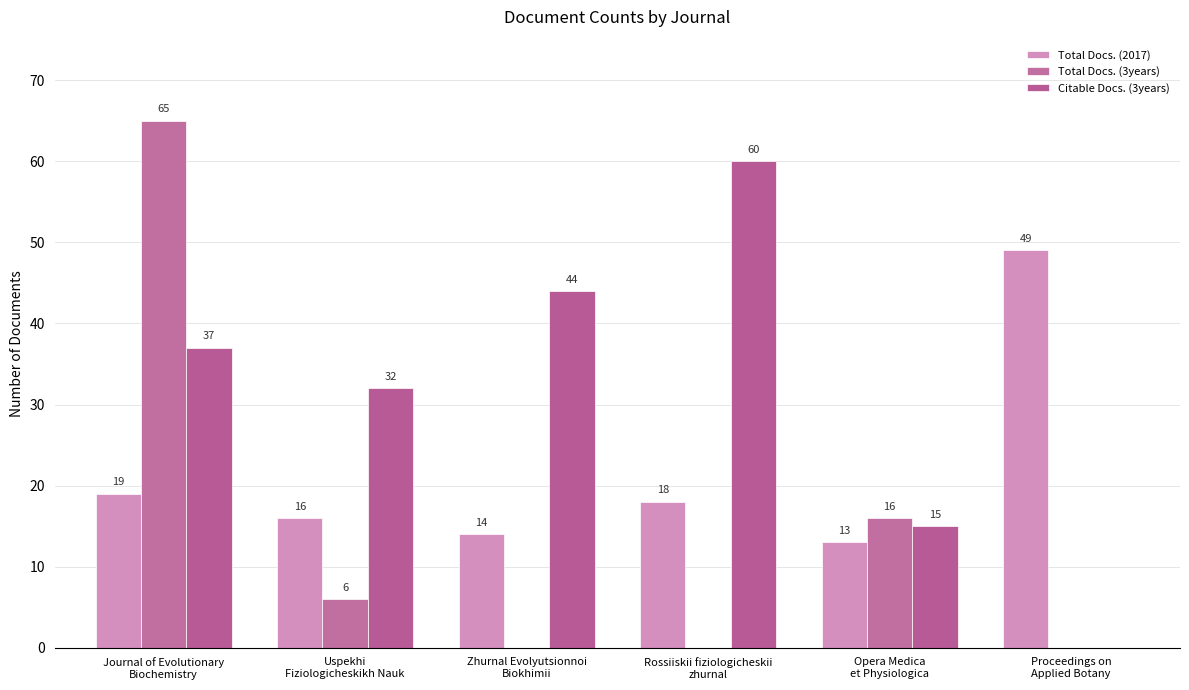

What is the value of the Citable Docs. (3years) bar at the 4th from the left?

60